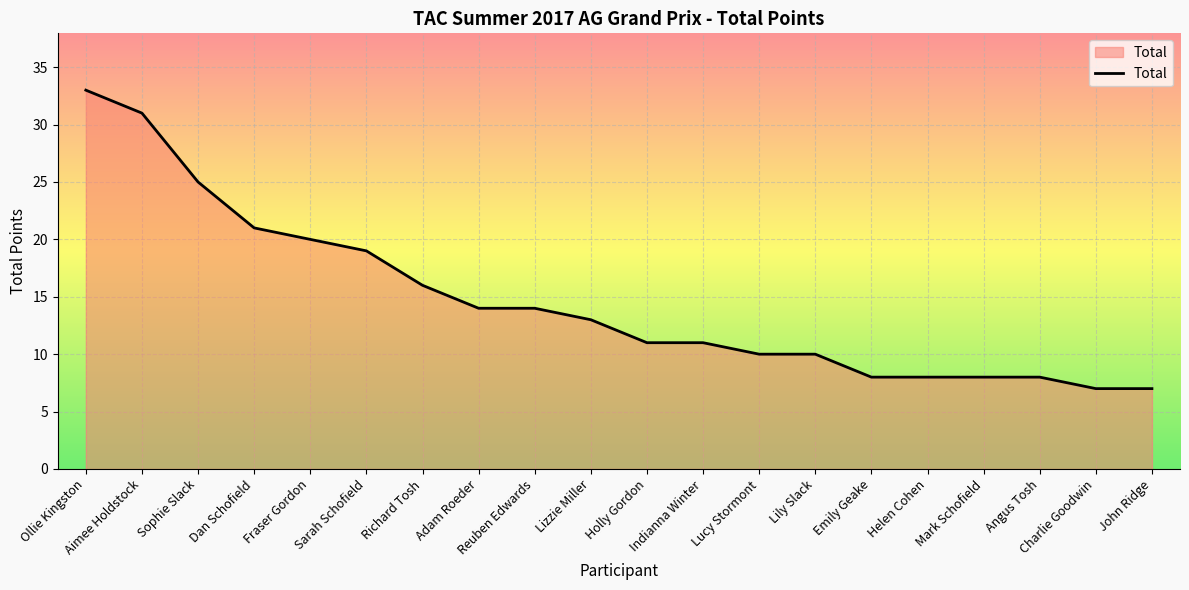

Reading left to right, extract all data points from this chart.

33	31	25	21	20	19	16	14	14	13	11	11	10	10	8	8	8	8	7	7